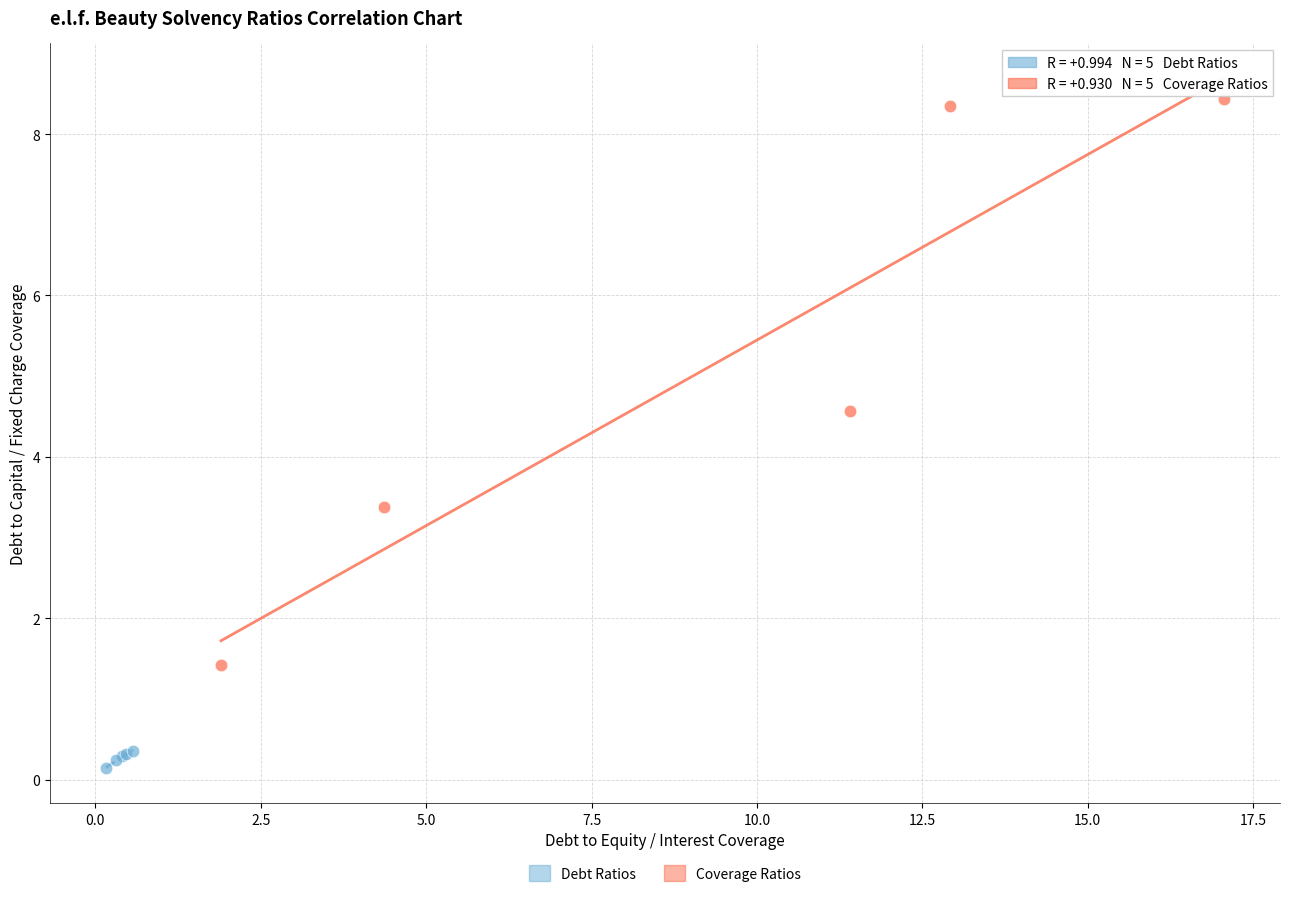

Which series reaches the maximum Y coordinate?

Coverage Ratios